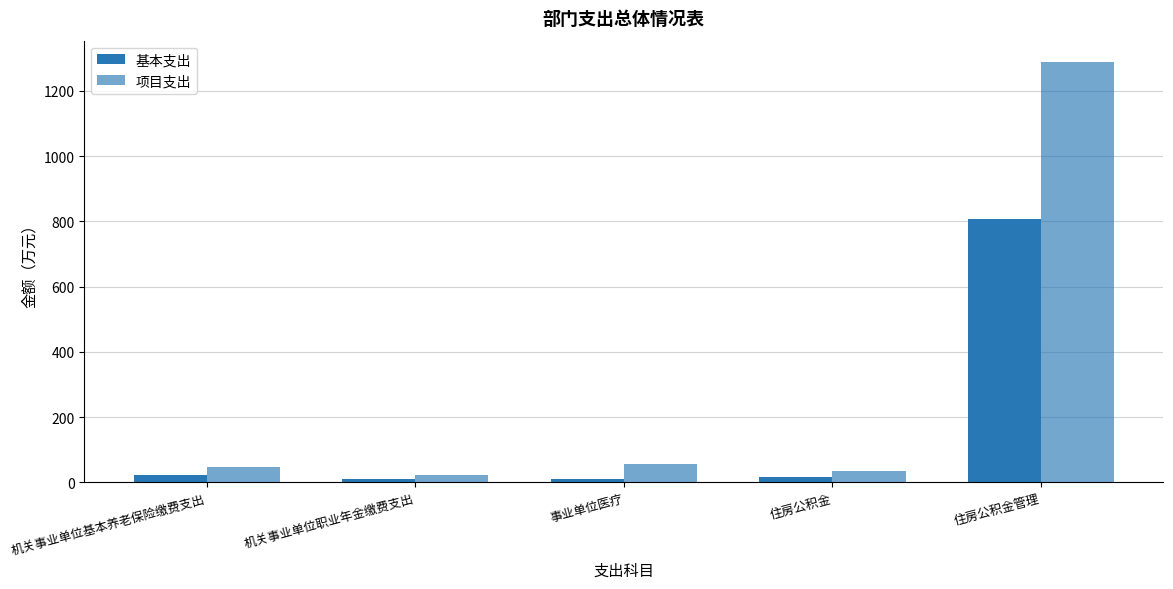

Where does the 项目支出 series first go above 46?

机关事业单位基本养老保险缴费支出